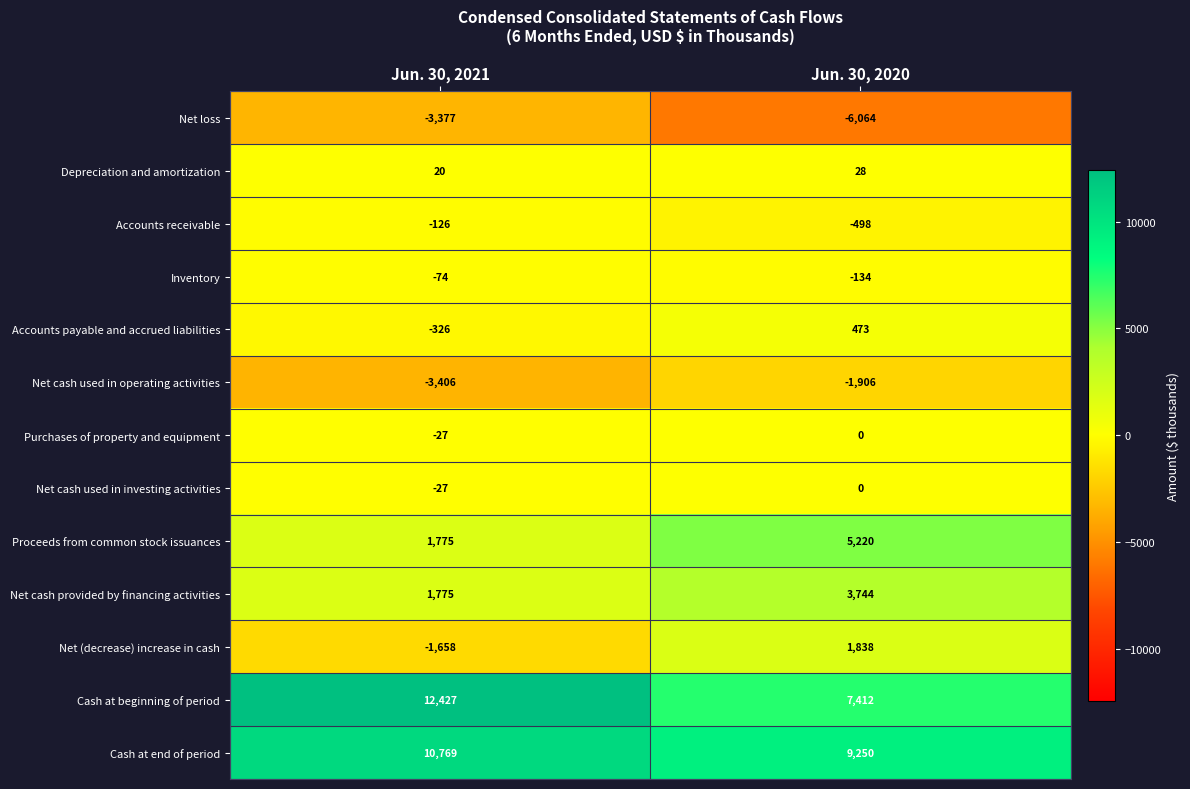

What is the greatest value displayed?

12427